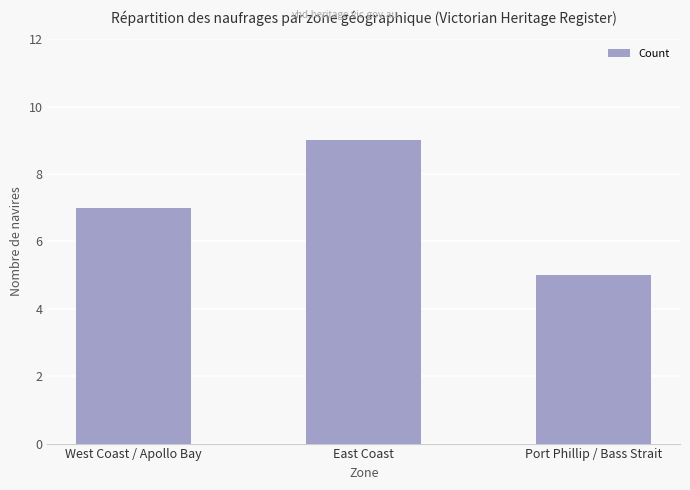

Read the value at East Coast.

9